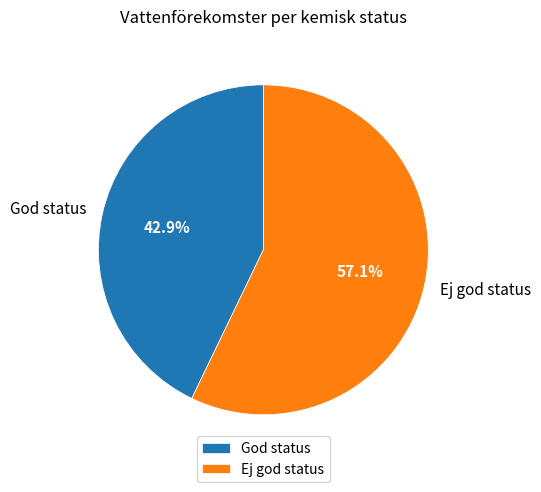

Is Ej god status the majority of the pie?

Yes